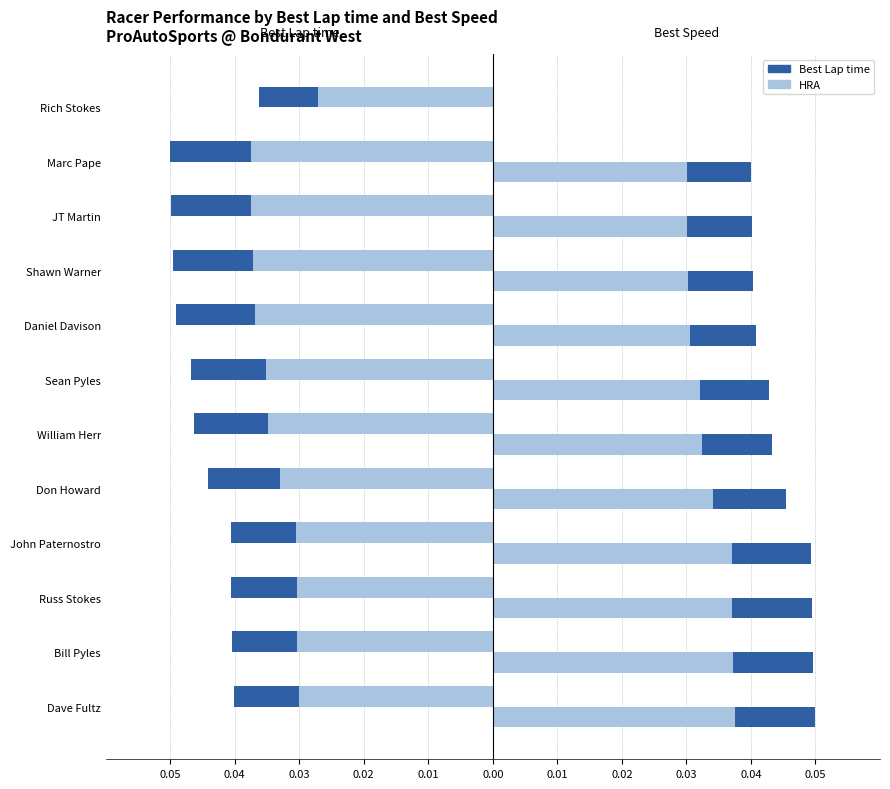

What is the label of the 10th bar from the right?

Russ Stokes